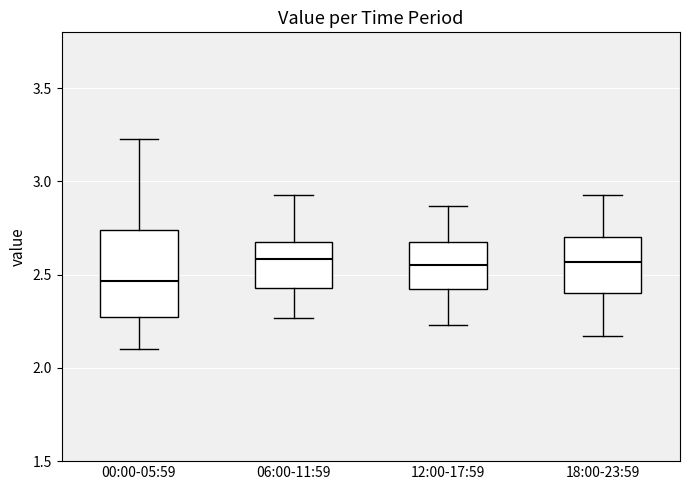

Where does the median line of the box for 00:00-05:59 sit on the y-axis? The values are not printed on the chart, so give them approximately, as read against the axis.

2.45